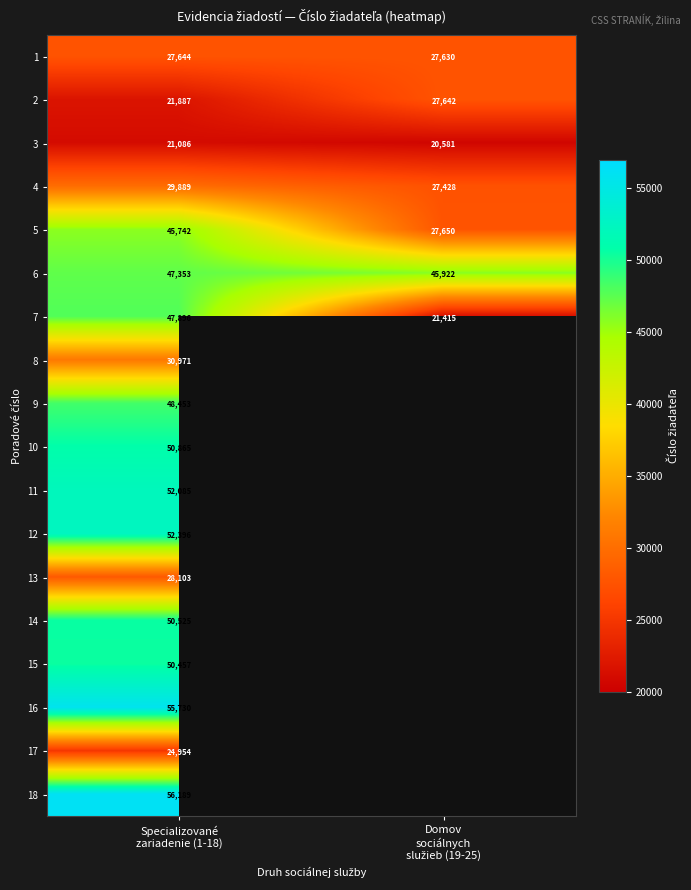

What is the spread (max minus min) of values at Domov
sociálnych
služieb (19-25)?

25341.0